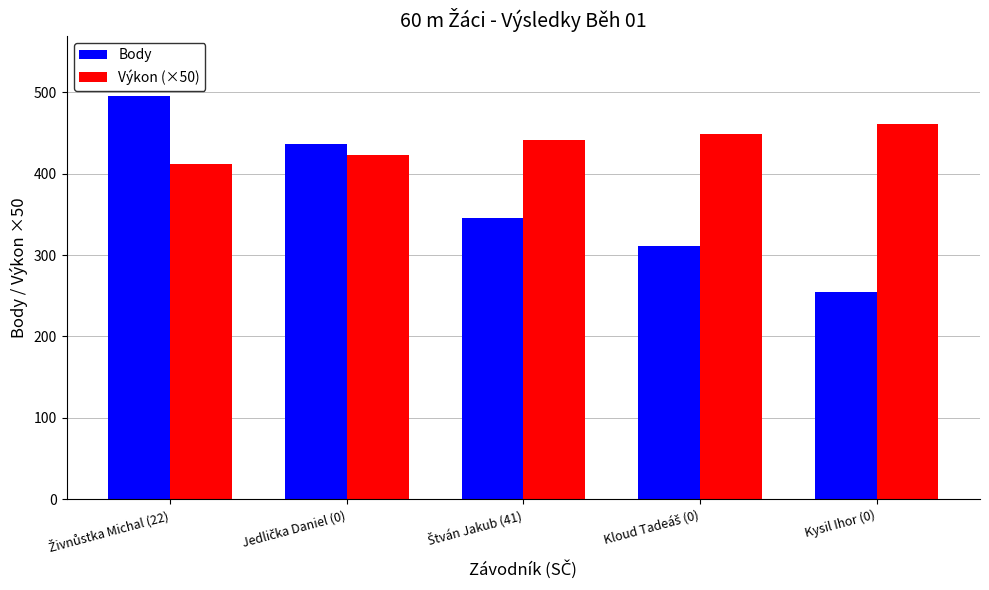

Which label corresponds to the smallest value in the chart?

Kysil Ihor (0)